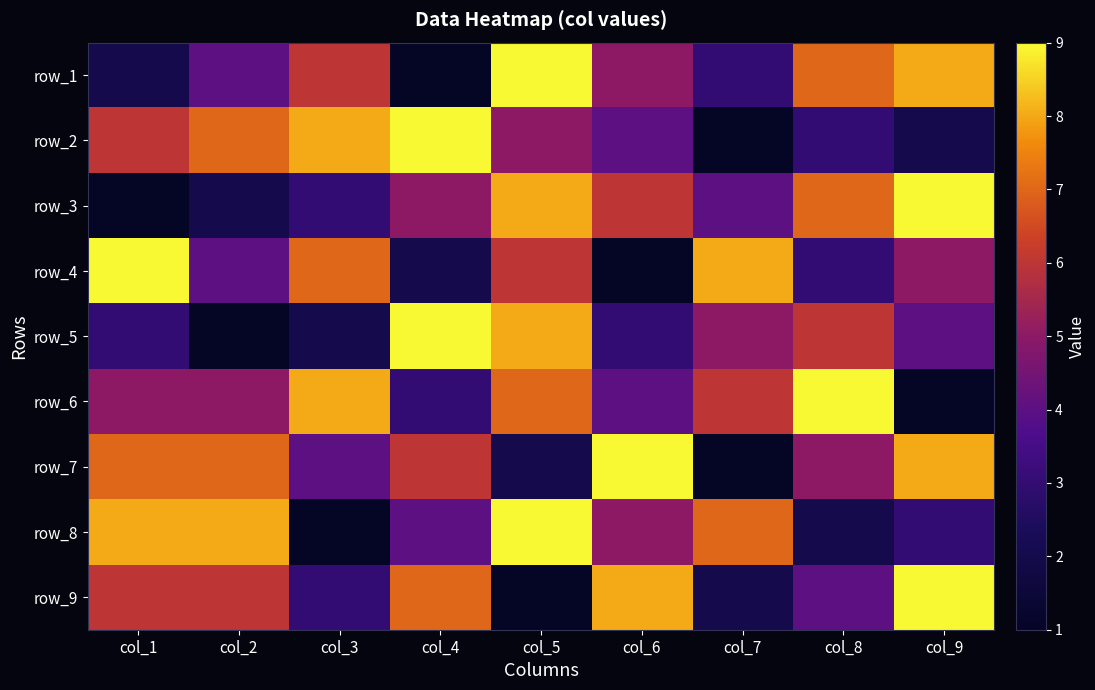

True or false: row_2 has a value of 13 at col_5.

False